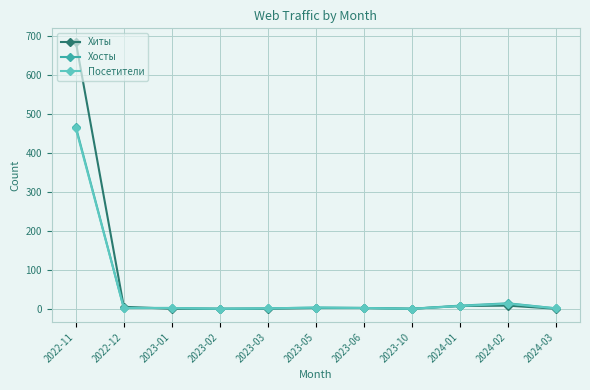

Which series has the largest range (max minus min)?

Хиты